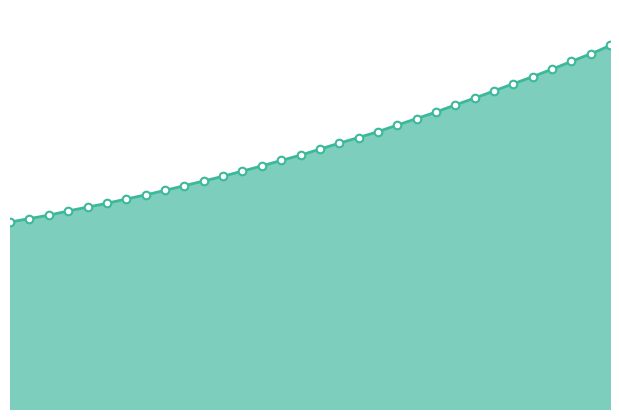

Which has a higher value, 221.4993 or 222.263?

222.263